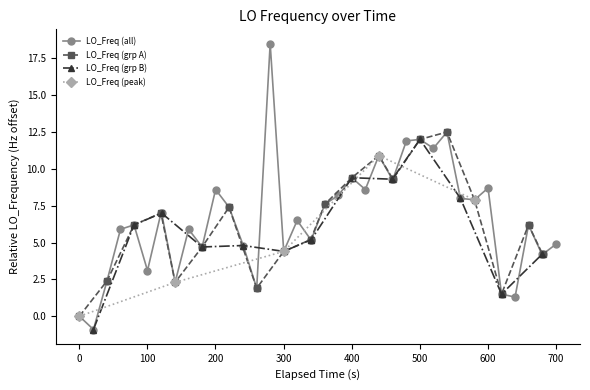

What is the highest value of the LO_Freq (all) series?

18.5